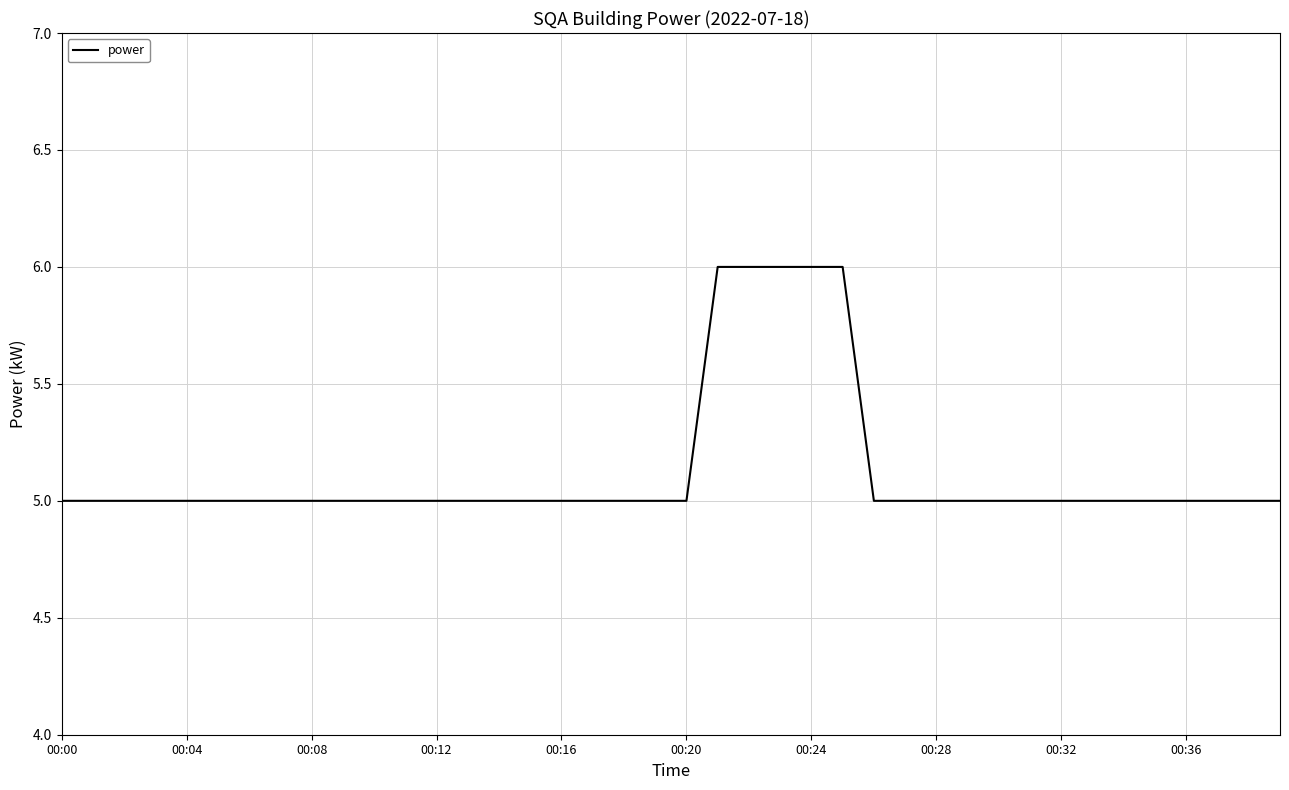

What is the greatest value displayed?

6